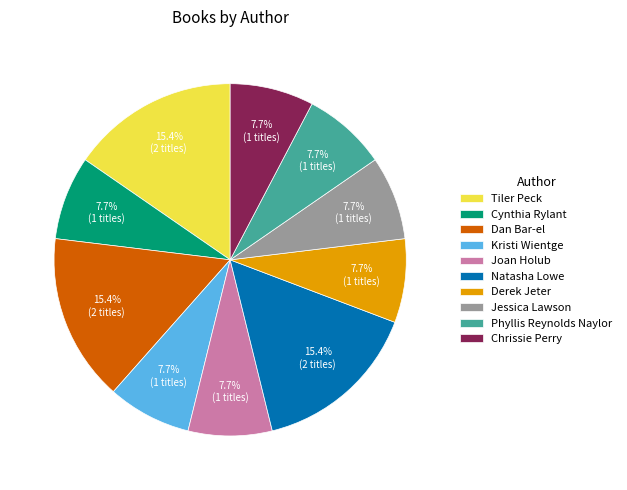

To the nearest percent, what percentage of the pie is Chrissie Perry?

8%